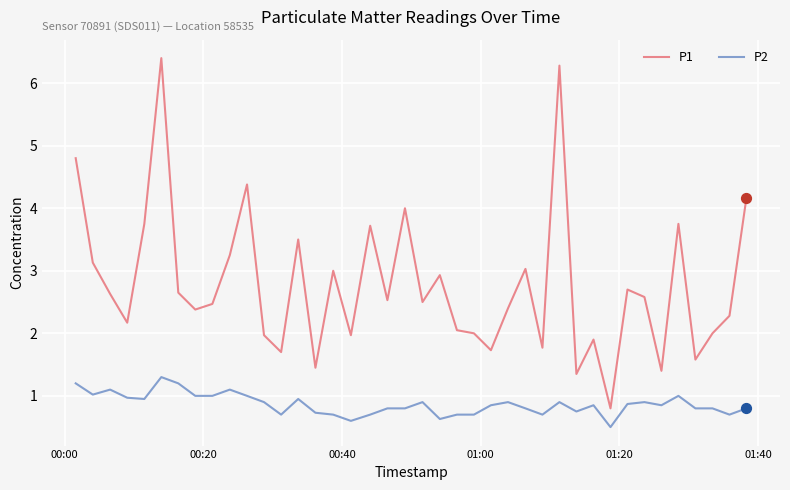

Which series has the widest spread of values?

P1